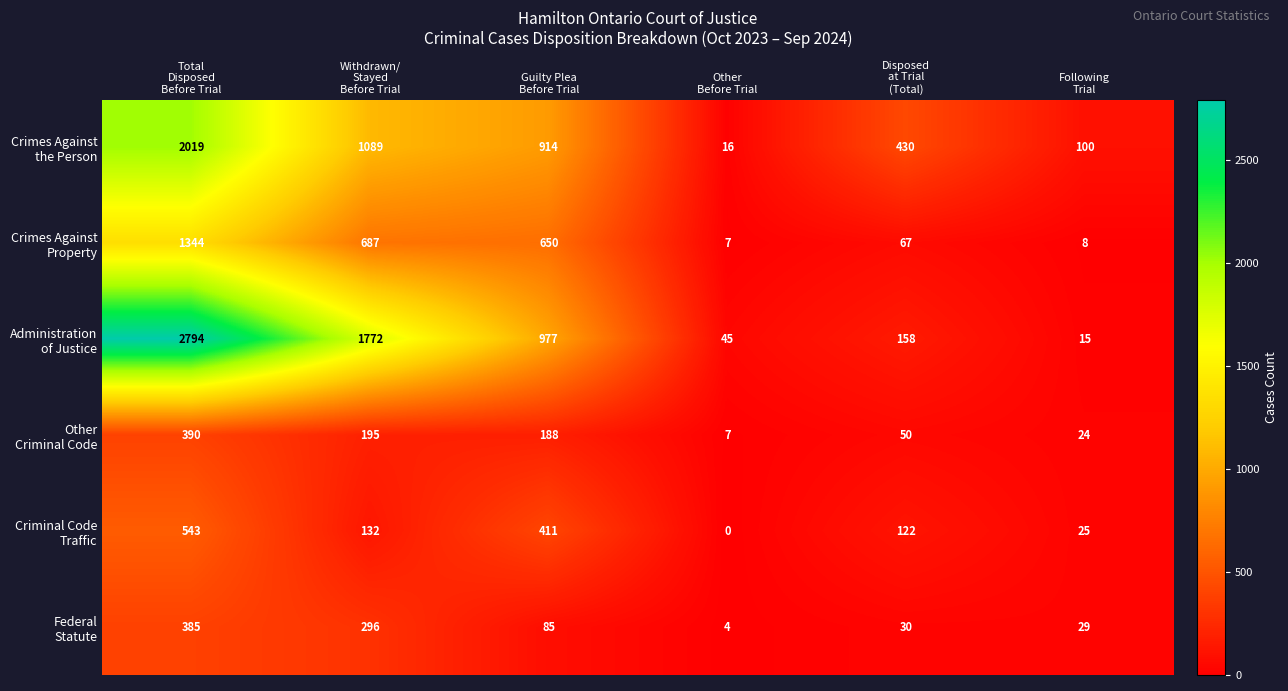

At how many categories does at least one series exceed 828?

3